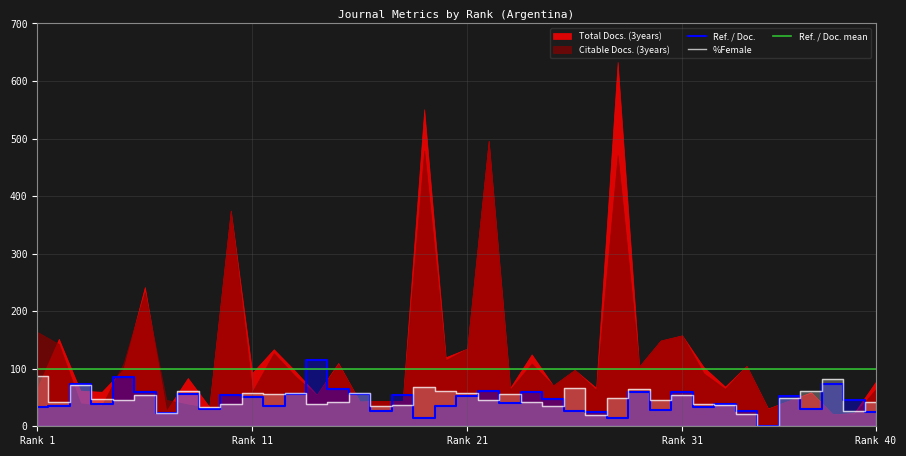

In %Female, how many points are higher than both neighbors (excluding endpoints)?

12